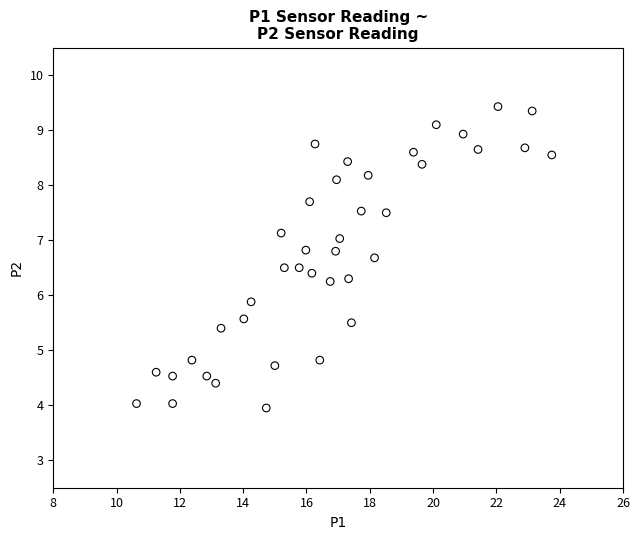

What is the range of X values (max minus min)?

13.1